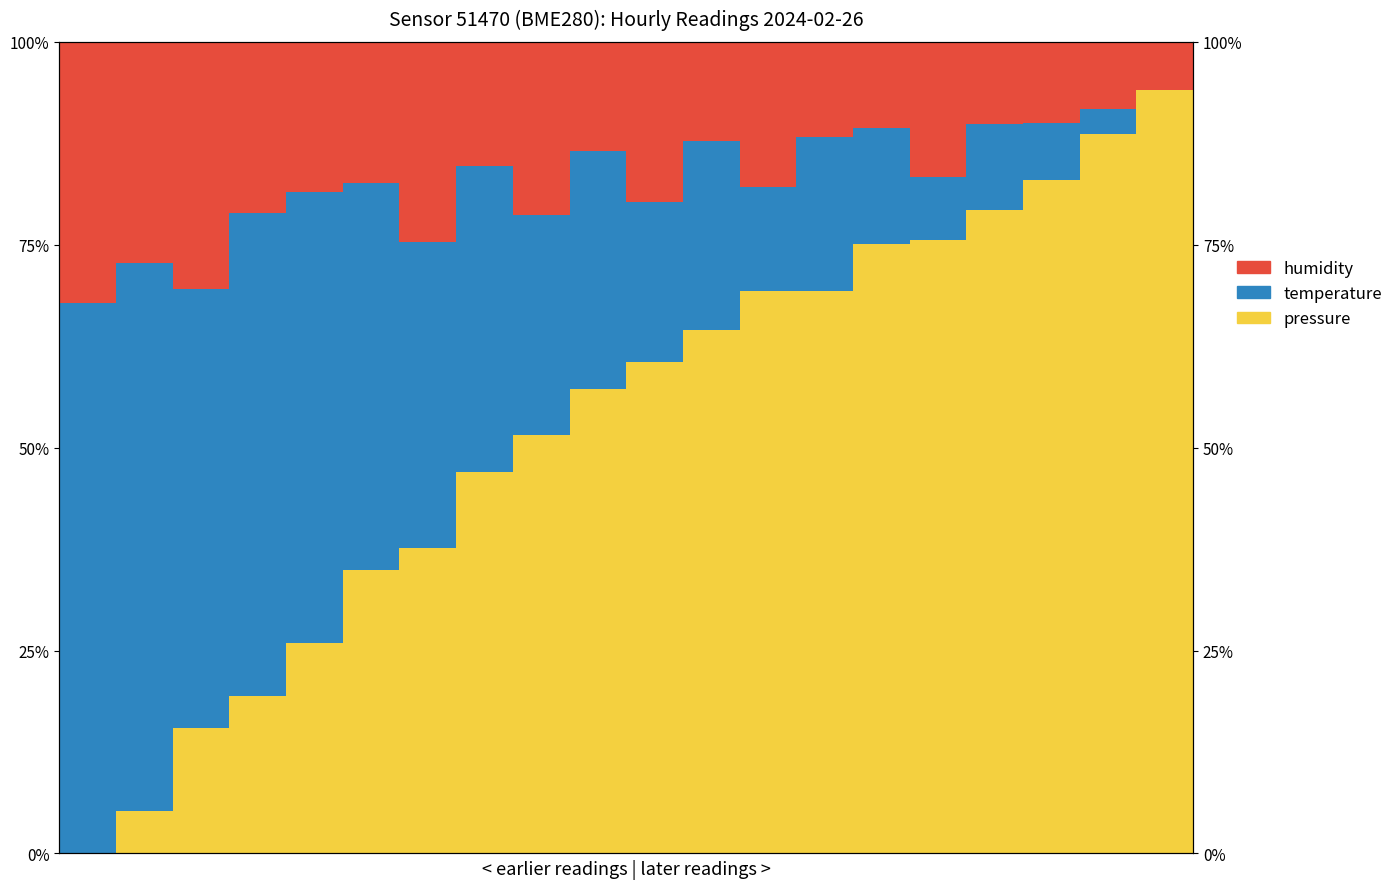

What is the value of the humidity bar at the 20th from the left?

5.9